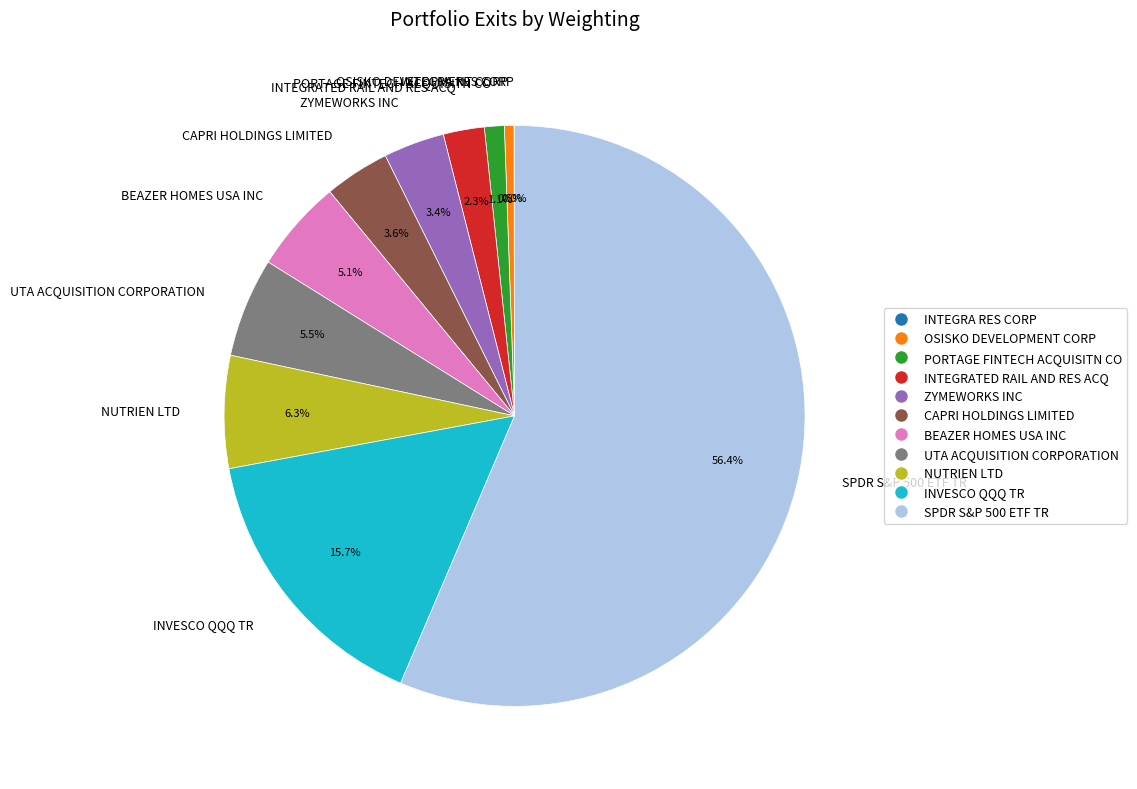

What is the largest slice in the pie chart?

SPDR S&P 500 ETF TR